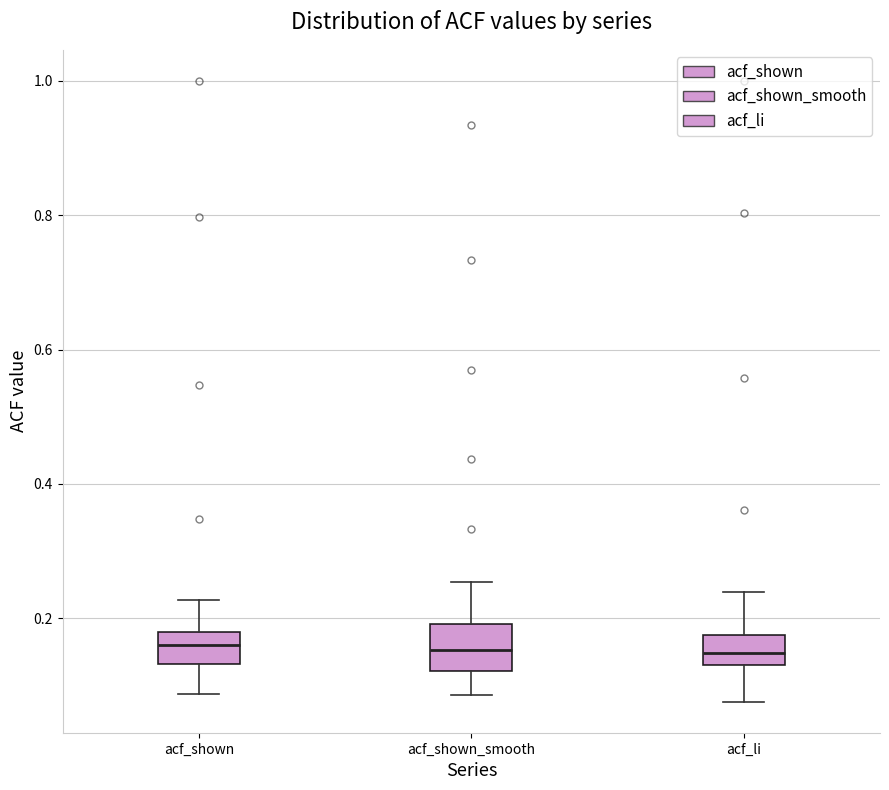

Reading left to right, read every box against the y-axis: the position of its median line, the range the box covers, and the ends of its whiskers. The values are not printed on the chart, so give them approximately, as read against the axis.

acf_shown: median 0.16, box 0.14 to 0.18, whiskers 0.08 to 0.22
acf_shown_smooth: median 0.16, box 0.12 to 0.20, whiskers 0.08 to 0.26
acf_li: median 0.14 (inside the box), box 0.14 to 0.18, whiskers 0.08 to 0.24